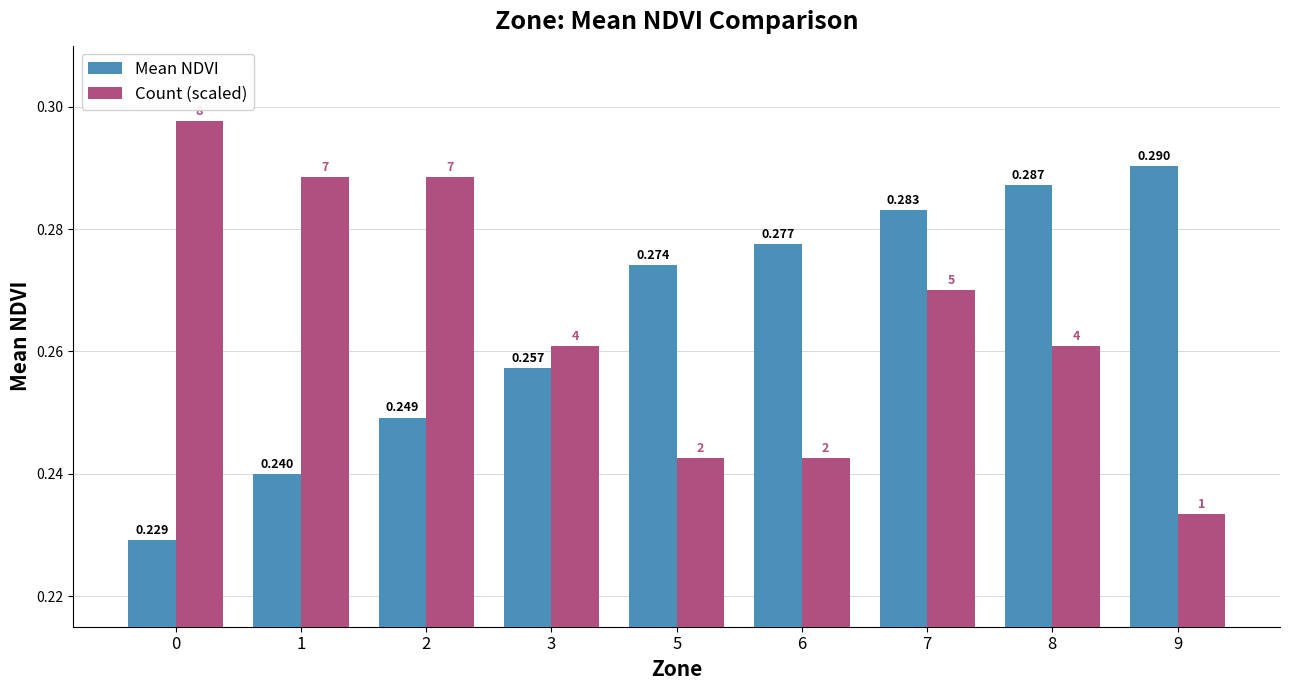

List the labels in order of Mean NDVI value, smallest first.

0, 1, 2, 3, 5, 6, 7, 8, 9